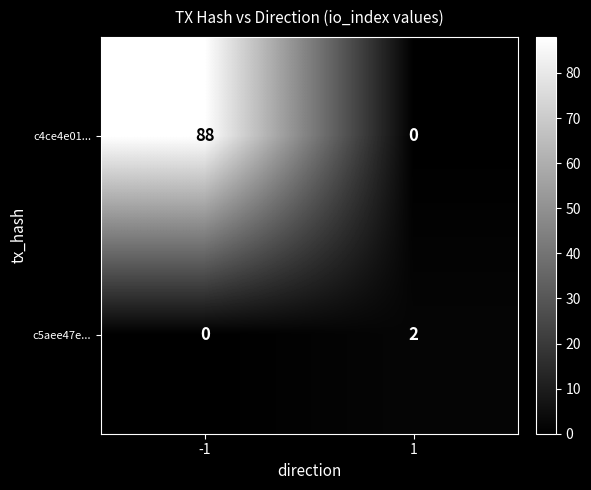

At 1, list the series in order from smallest to largest.

c4ce4e01..., c5aee47e...